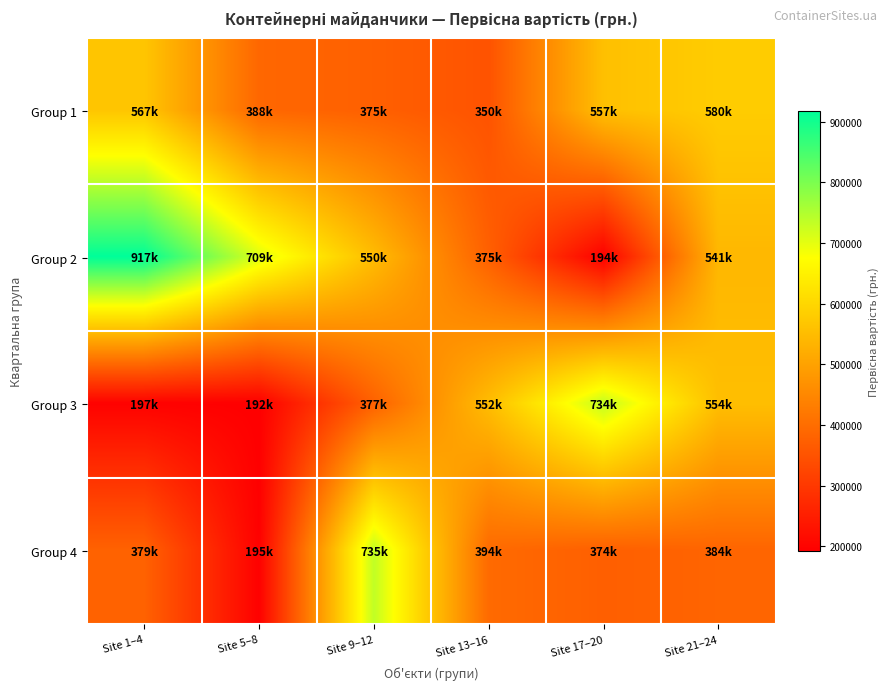

At how many categories does at least one series exceed 786950?

1